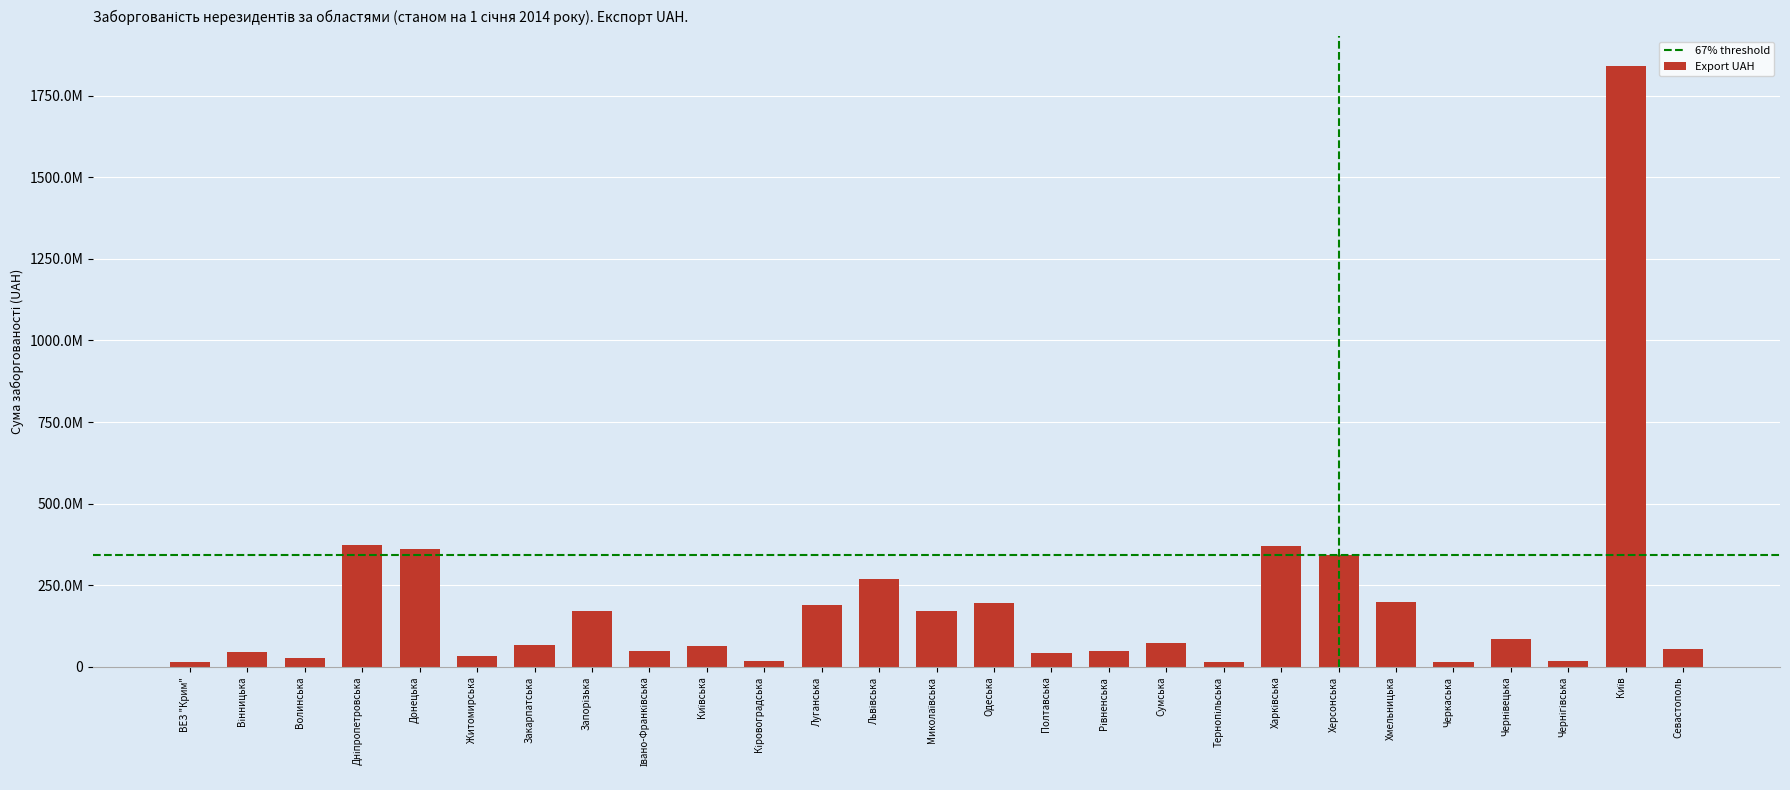

What is the label of the 27th bar from the left?

Севастополь